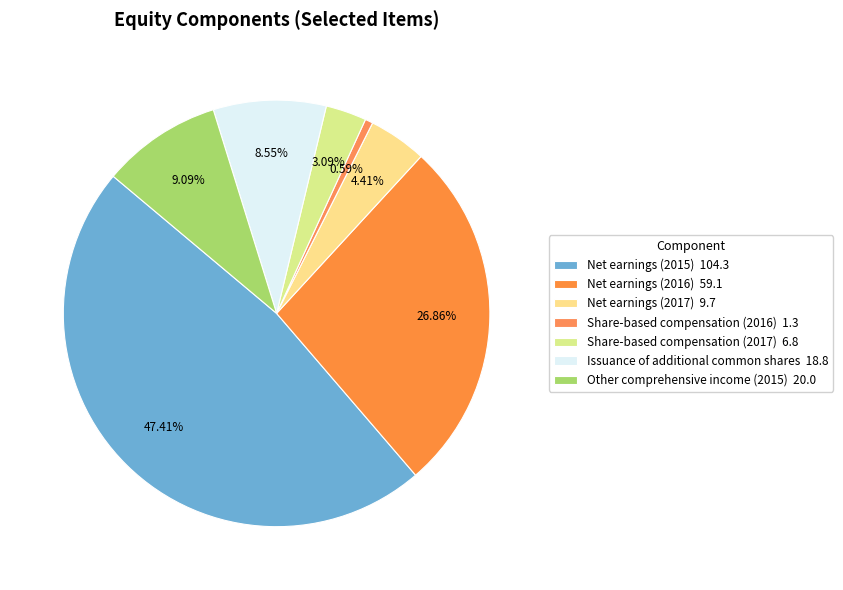

How many slices are in this pie chart?

7